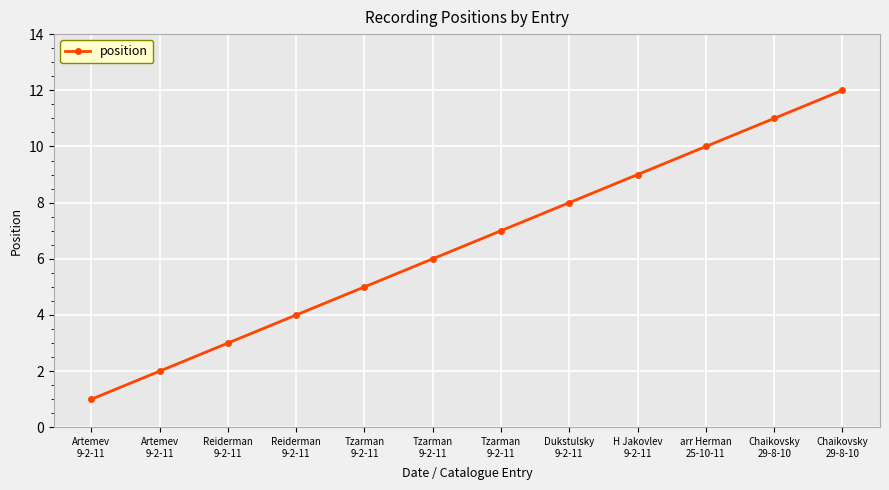

How many lines are shown in the chart?

1